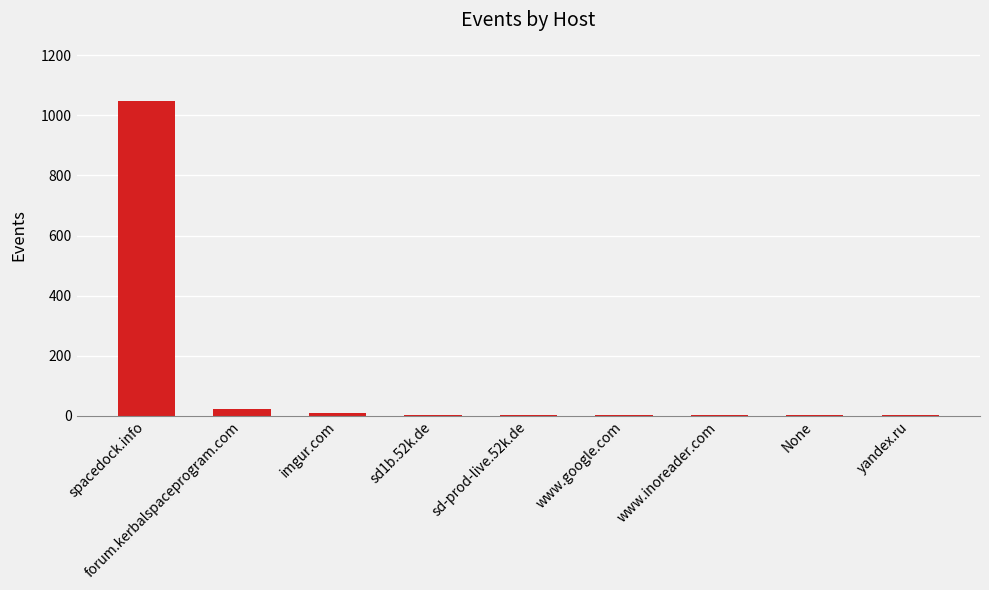

At which label is the value closest to 524?

forum.kerbalspaceprogram.com